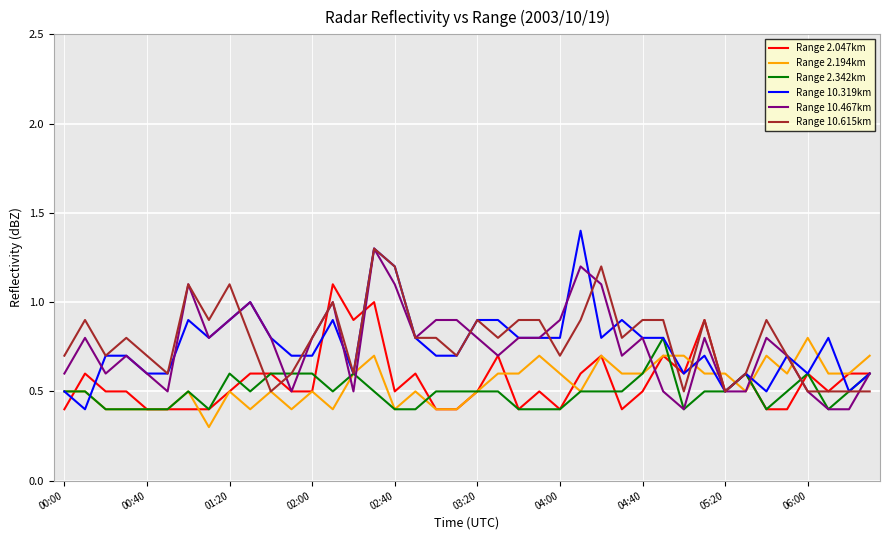

What is the smallest value displayed?

0.3